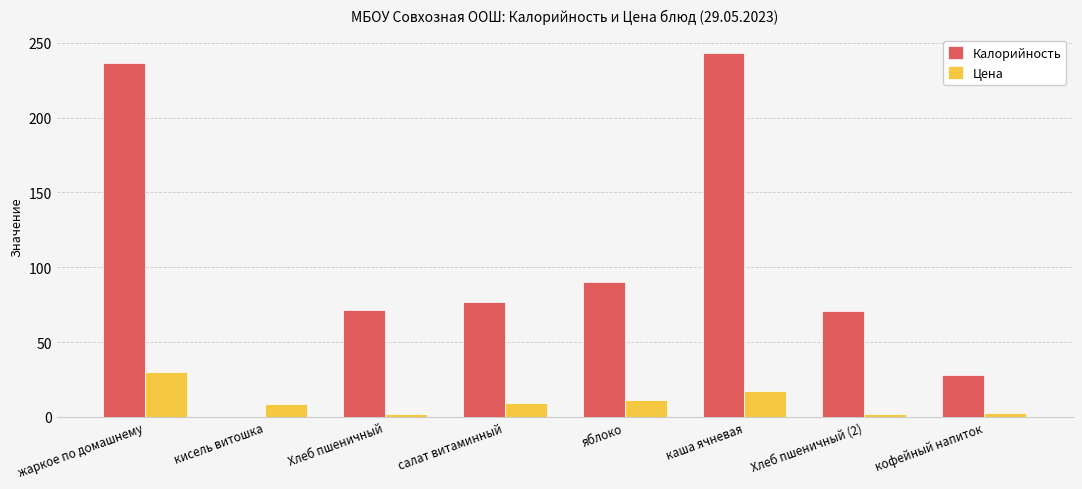

What is the difference between the Цена values at каша ячневая and салат витаминный?

7.9